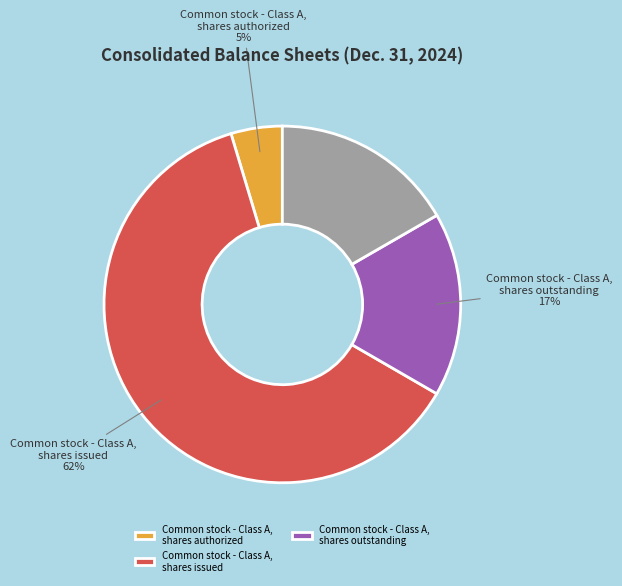

Count the number of slices in the pie.

4